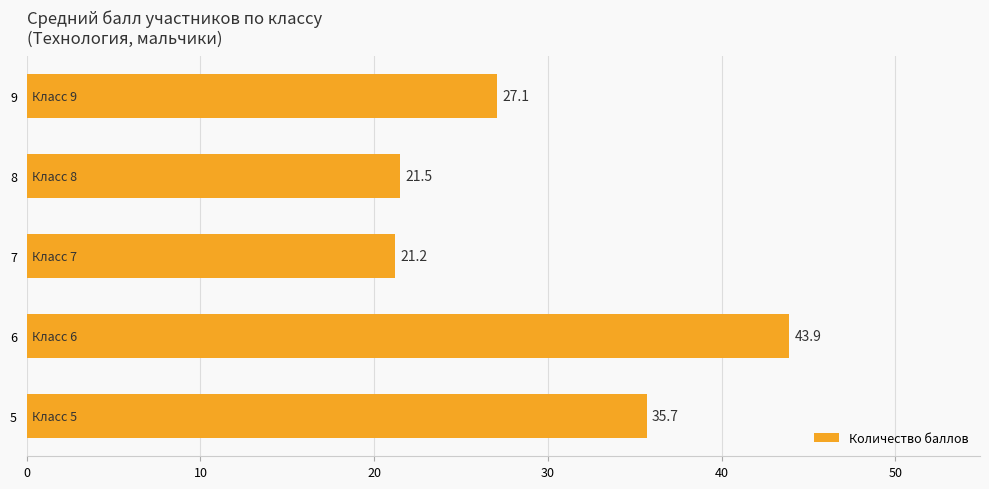

List the labels in order of value, largest first.

6, 5, 9, 8, 7